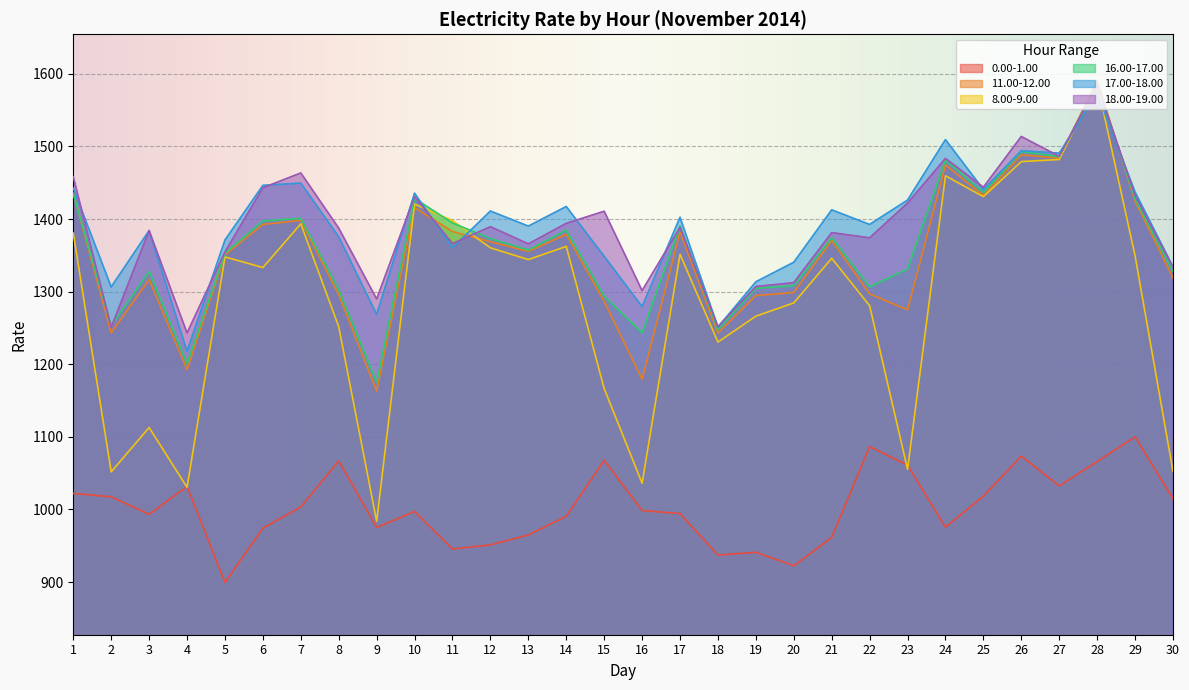

Where do 16.00-17.00 and 8.00-9.00 first cross each other?

10 and 11